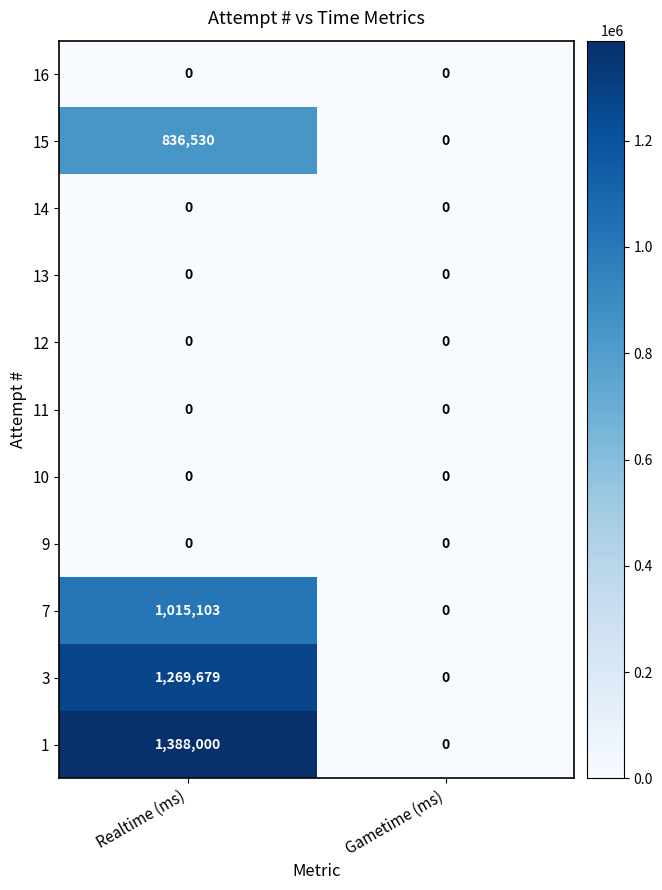

Reading left to right, list all the values displayed in this chart.

16: Realtime (ms)=0	Gametime (ms)=0
15: Realtime (ms)=836530	Gametime (ms)=0
14: Realtime (ms)=0	Gametime (ms)=0
13: Realtime (ms)=0	Gametime (ms)=0
12: Realtime (ms)=0	Gametime (ms)=0
11: Realtime (ms)=0	Gametime (ms)=0
10: Realtime (ms)=0	Gametime (ms)=0
9: Realtime (ms)=0	Gametime (ms)=0
7: Realtime (ms)=1015103	Gametime (ms)=0
3: Realtime (ms)=1269679	Gametime (ms)=0
1: Realtime (ms)=1388000	Gametime (ms)=0